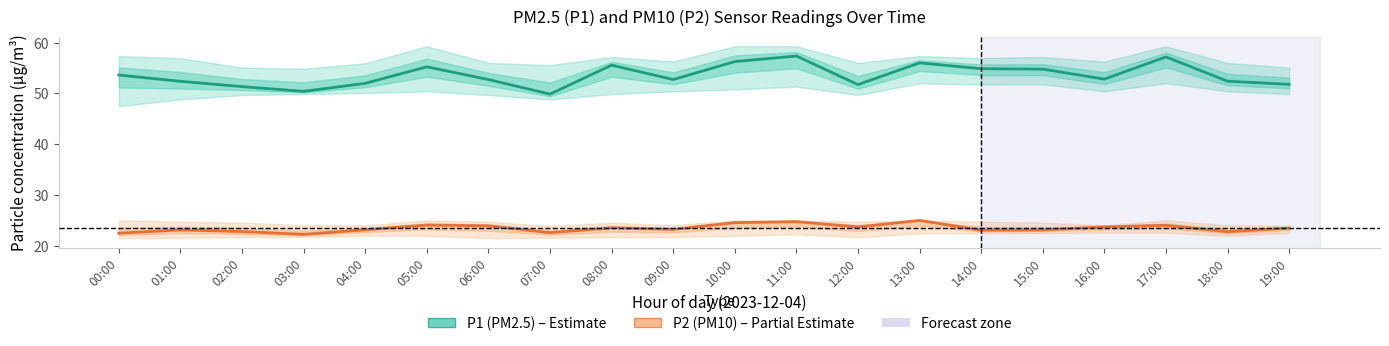

Which category has the lowest value in the P1 (PM2.5) series?

07:00